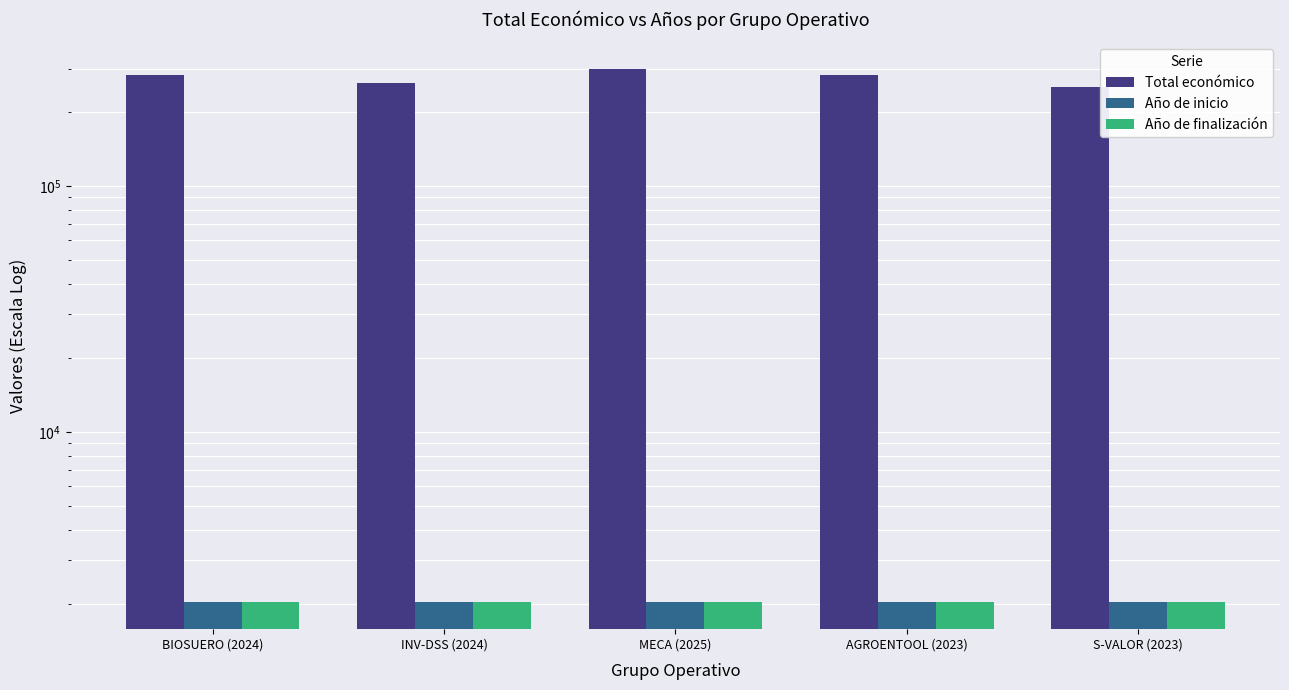

Rank the categories by Total económico value from highest to lowest.

MECA (2025), AGROENTOOL (2023), BIOSUERO (2024), INV-DSS (2024), S-VALOR (2023)